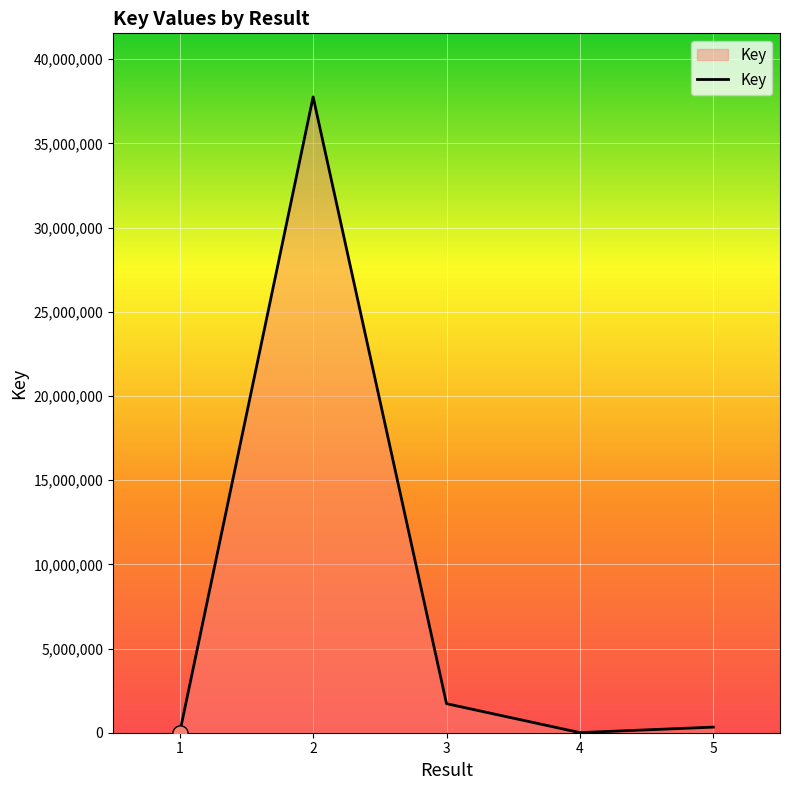

Approximately how many times larger is the value at 2 compared to 4?

5947.6